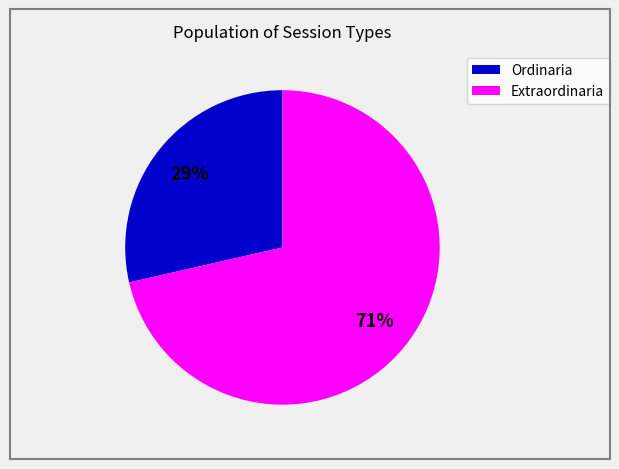

Between Extraordinaria and Ordinaria, which is larger?

Extraordinaria